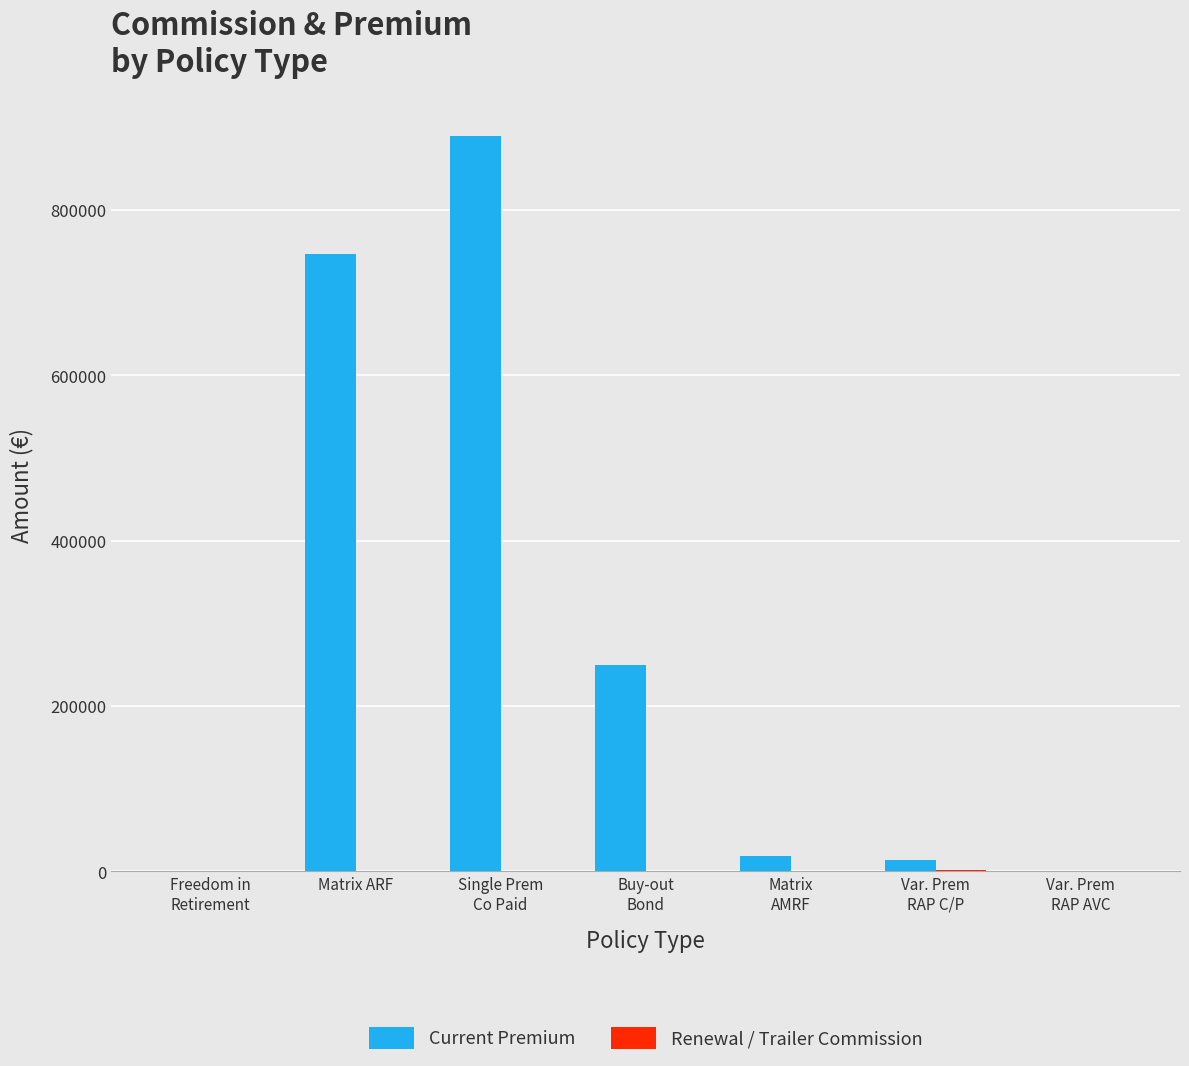

What is the sum of all Current Premium values?

1921915.1